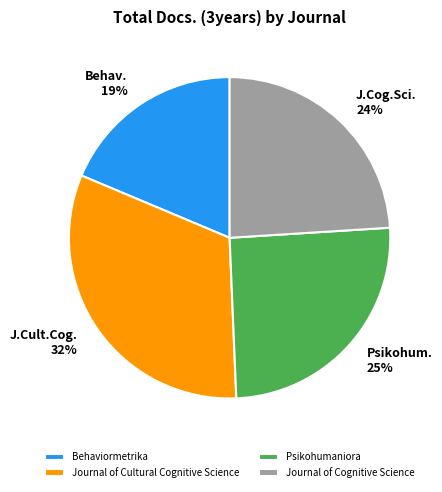

The Behaviormetrika slice represents 19% of the pie. True or false?

True